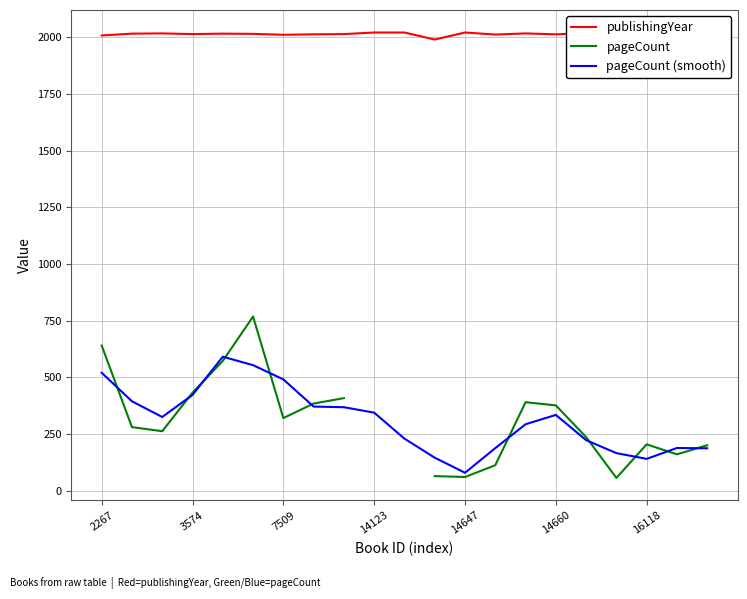

What is the highest value of the pageCount series?

768.0